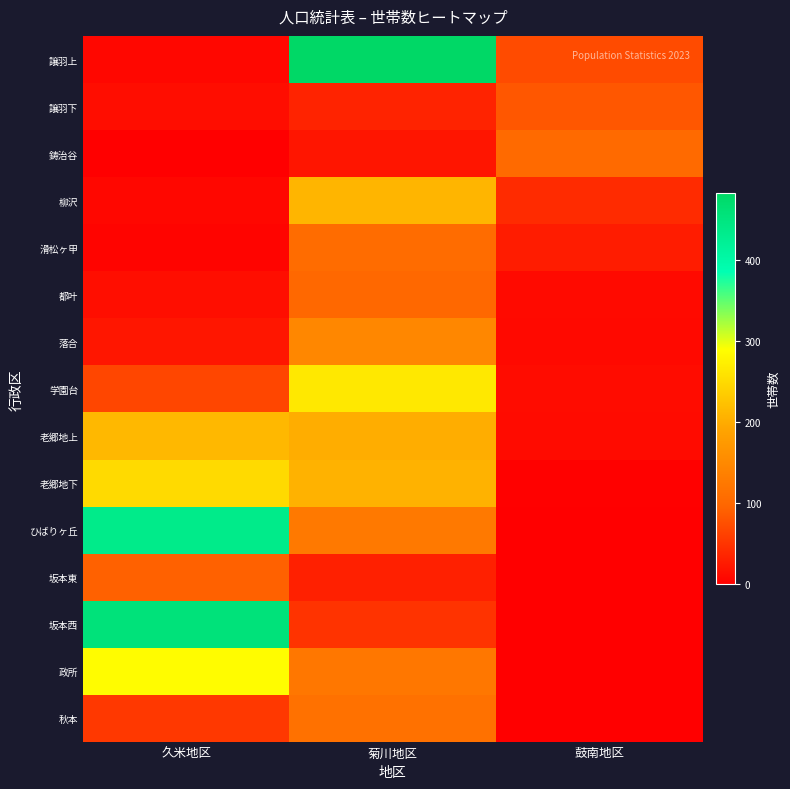

Between 鼓南地区 and 久米地区, which is larger?

鼓南地区